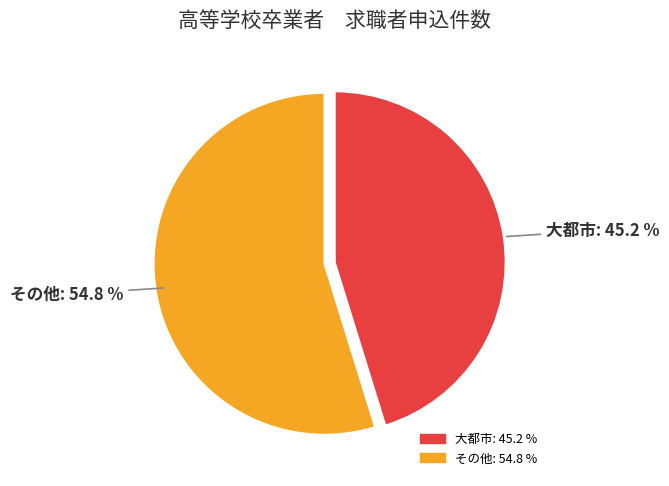

Is there any slice that represents more than half of the pie?

Yes